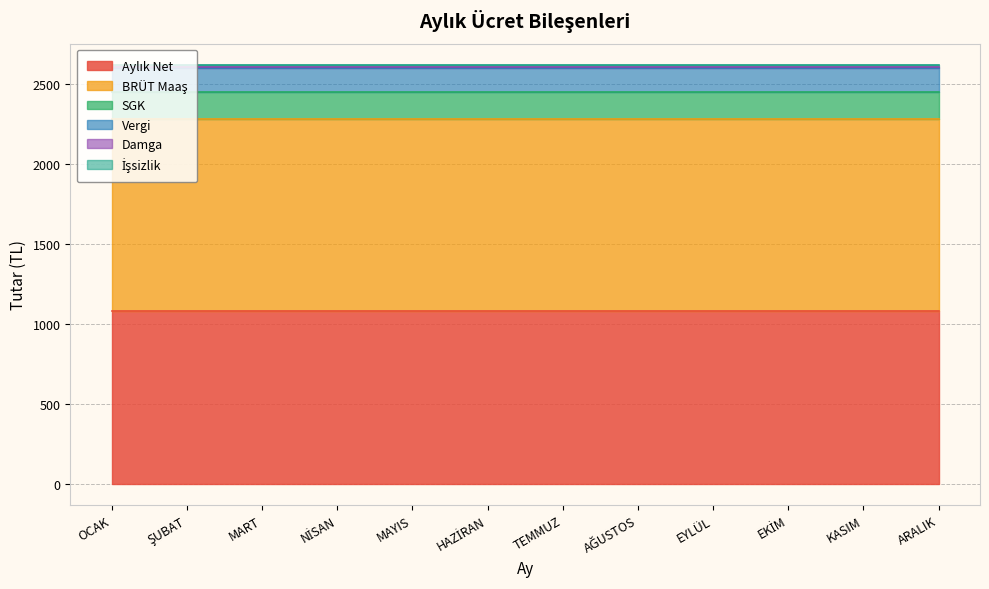

Reading left to right, transcribe all the data shown in this chart.

Aylık Net: 1078.6	1078.6	1078.6	1078.6	1078.6	1078.6	1078.6	1078.6	1078.6	1078.6	1078.6	1078.6
BRÜT Maaş: 1200.0	1200.0	1200.0	1200.0	1200.0	1200.0	1200.0	1200.0	1200.0	1200.0	1200.0	1200.0
SGK: 168.0	168.0	168.0	168.0	168.0	168.0	168.0	168.0	168.0	168.0	168.0	168.0
Vergi: 153.0	153.0	153.0	153.0	153.0	153.0	153.0	153.0	153.0	153.0	153.0	153.0
Damga: 9.1	9.1	9.1	9.1	9.1	9.1	9.1	9.1	9.1	9.1	9.1	9.1
İşsizlik: 12.0	12.0	12.0	12.0	12.0	12.0	12.0	12.0	12.0	12.0	12.0	12.0